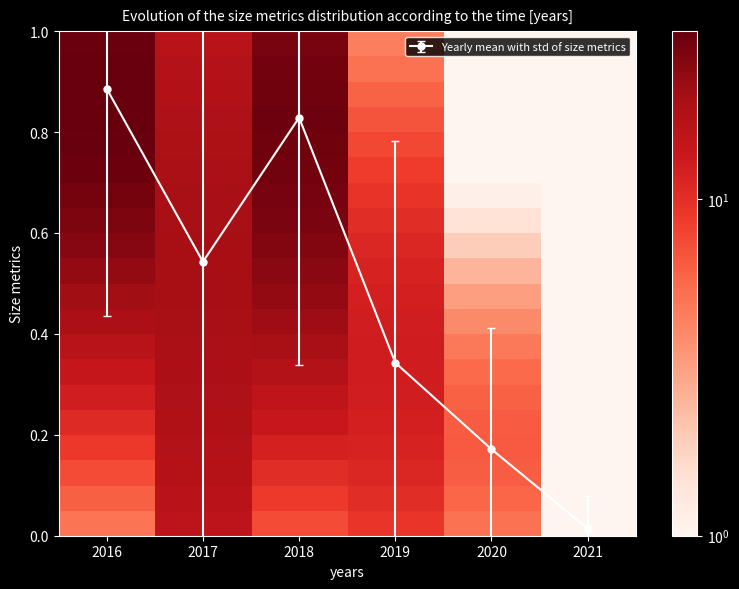

At which label does Yearly mean with std of size metrics reach its peak?

2016